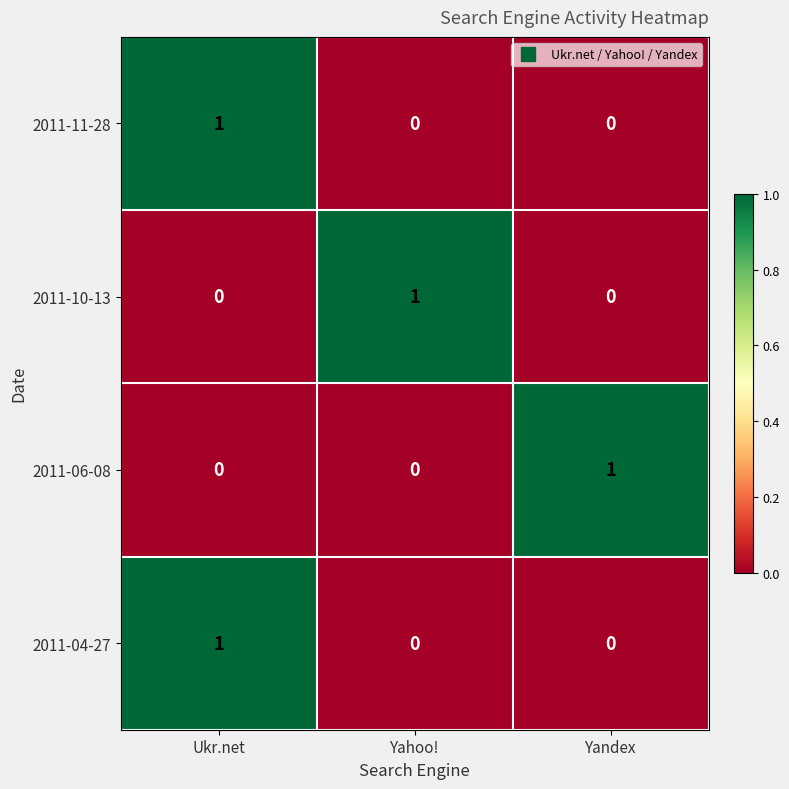

How many values in 2011-04-27 are above zero?

1